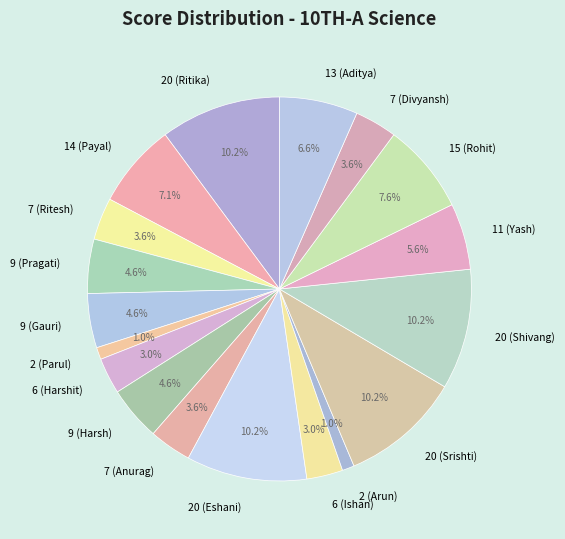

Combined, what portion of the pie is 11 (Yash) and 2 (Parul)?

6.6%